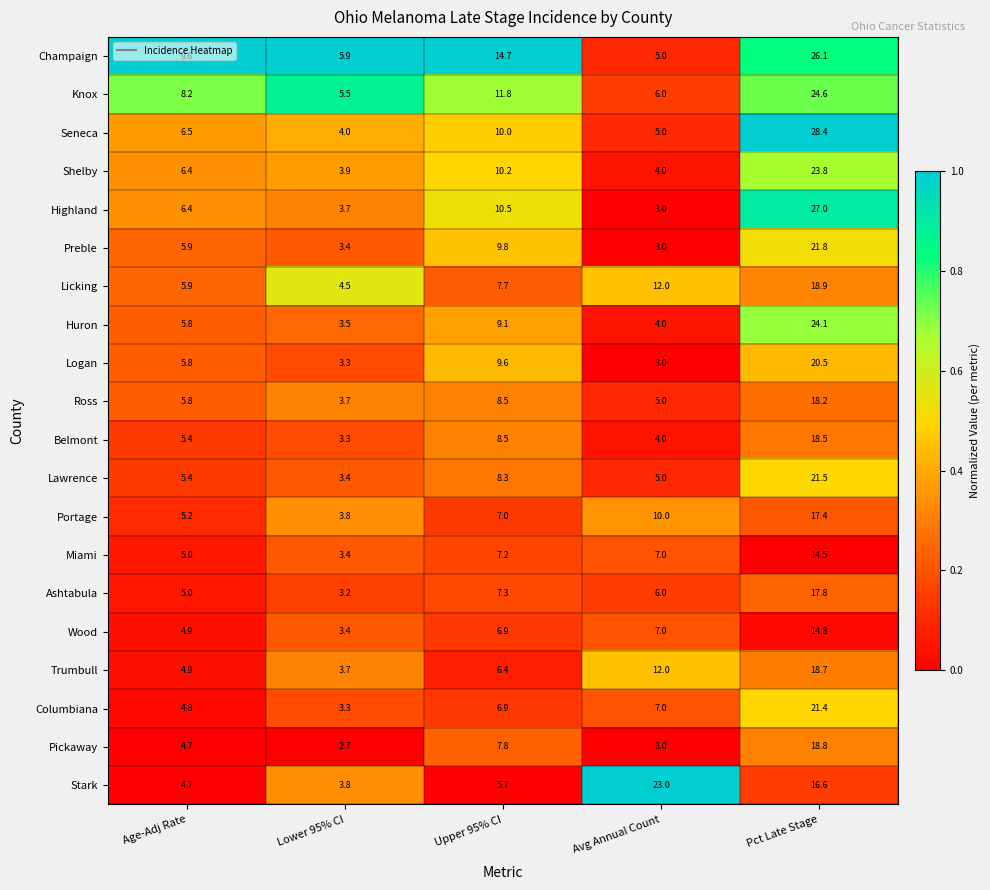

At which category does the chart reach its minimum across all series?

Lower 95% CI